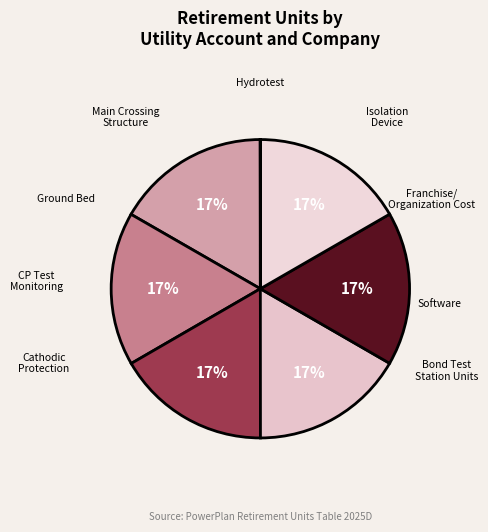

Which slice is the smallest?

Franchise/Organization Cost